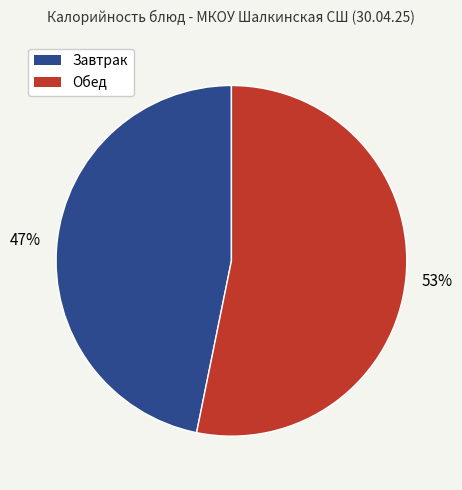

Count the number of slices in the pie.

2